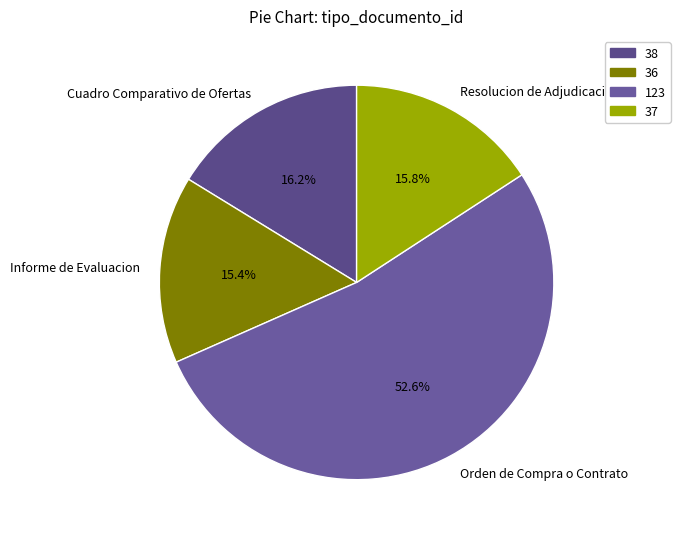

How many slices are in this pie chart?

4